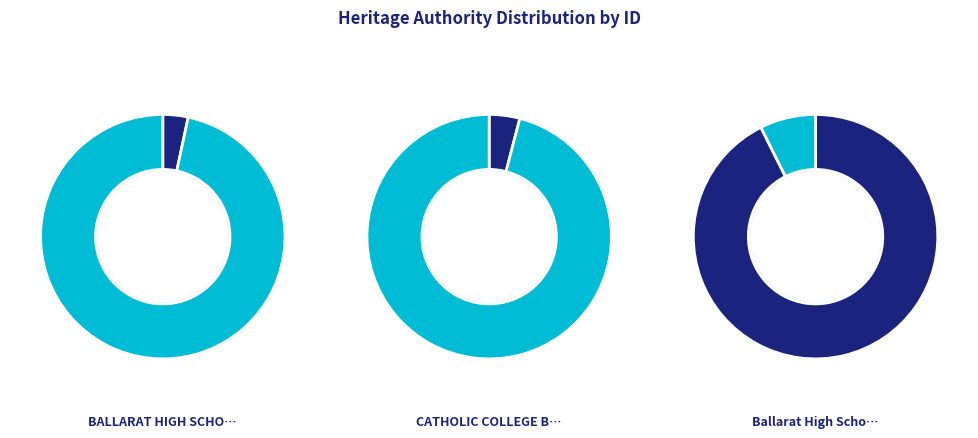

To the nearest percent, what percentage of the pie is BALLARAT HIGH SCHOOL?

3%